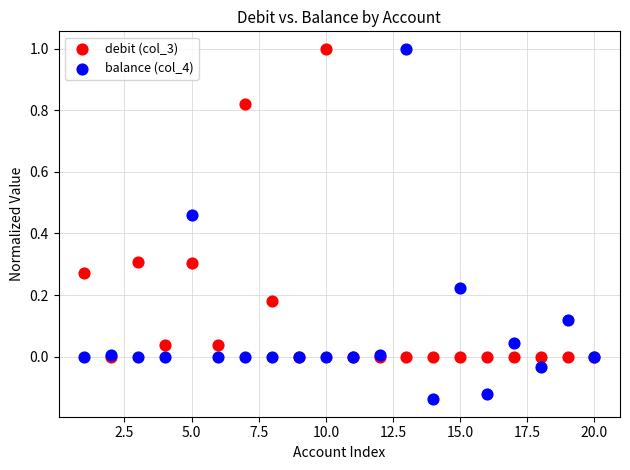

What are all the series names shown in the legend?

debit (col_3), balance (col_4)